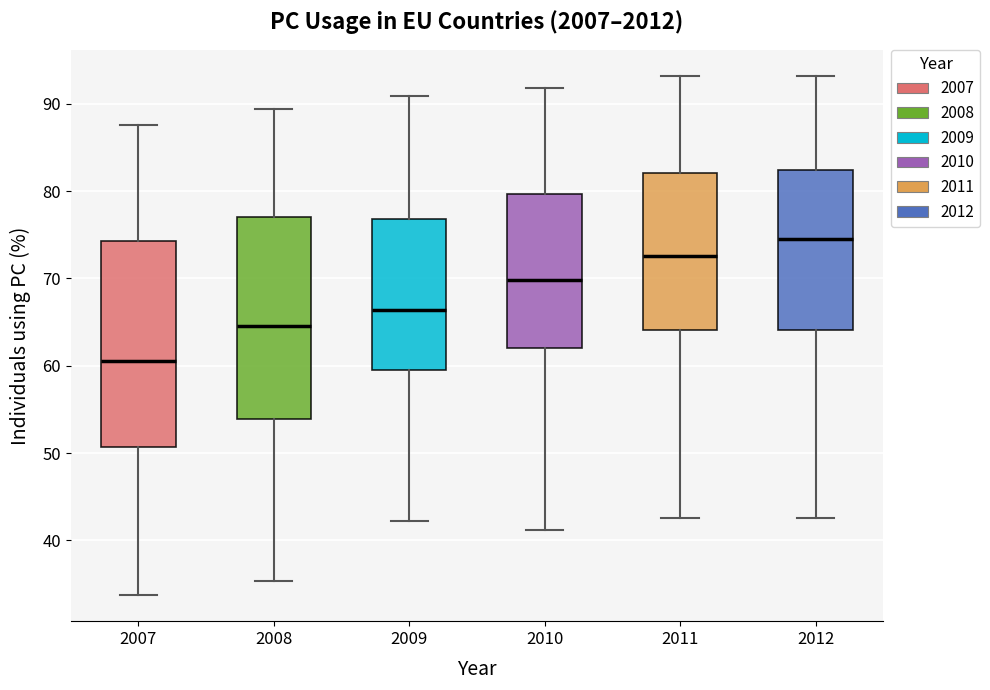

Where does the upper whisker of the box at x = 2007 end on the y-axis? The values are not printed on the chart, so give them approximately, as read against the axis.

88